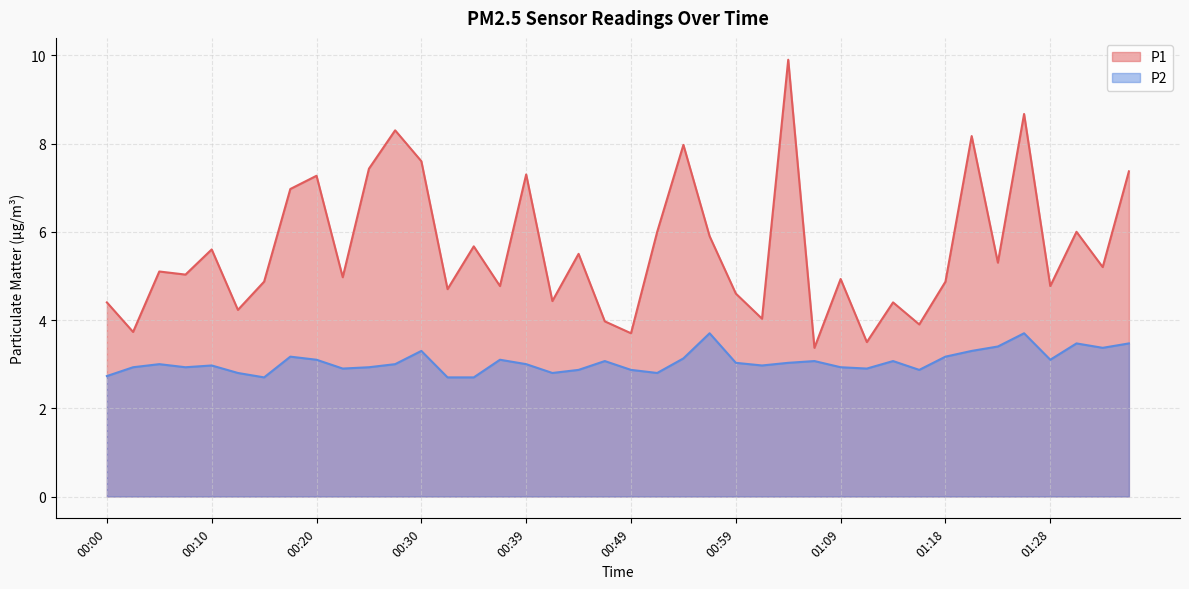

What is the highest value of the P1 series?

9.9